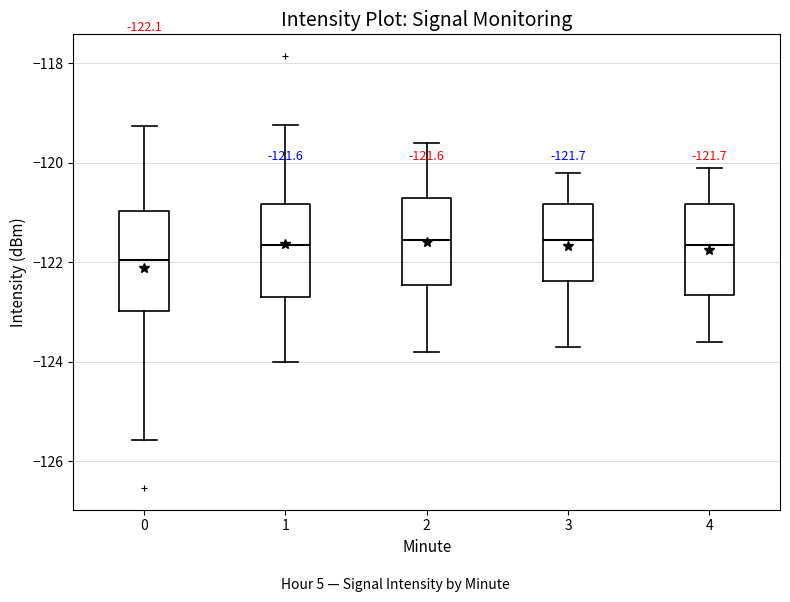

Which box has the lowest median line?

0